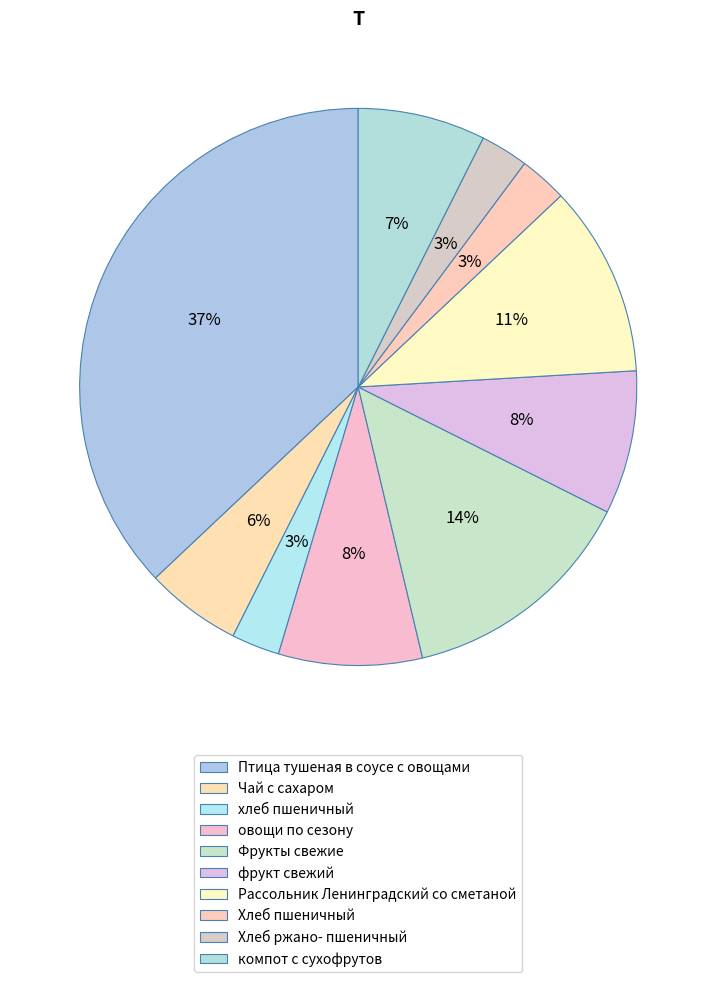

How many segments does this pie chart have?

10